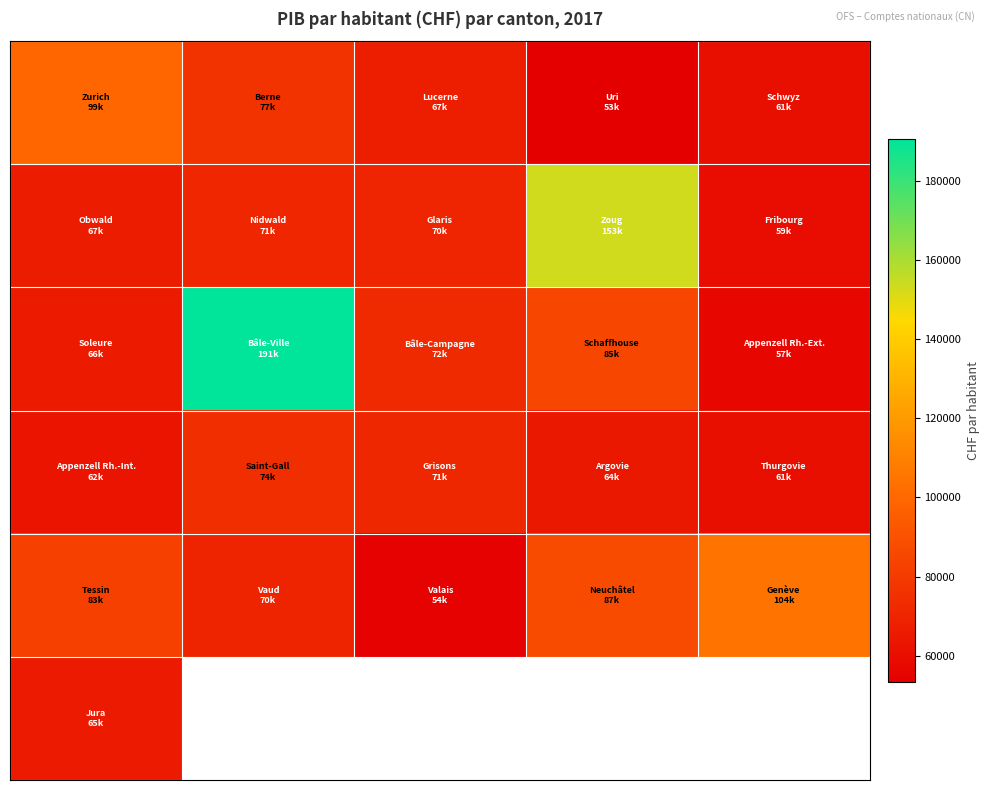

What is the spread (max minus min) of values at 2?

17931.0